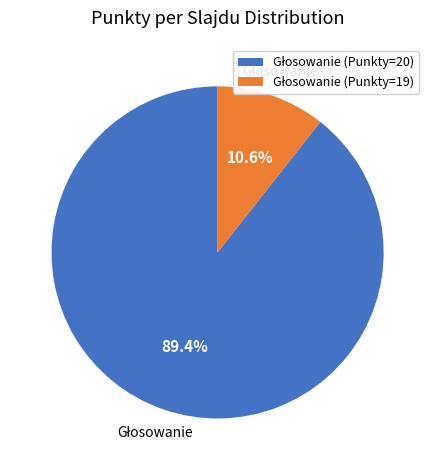

Does any single category account for the majority?

Yes